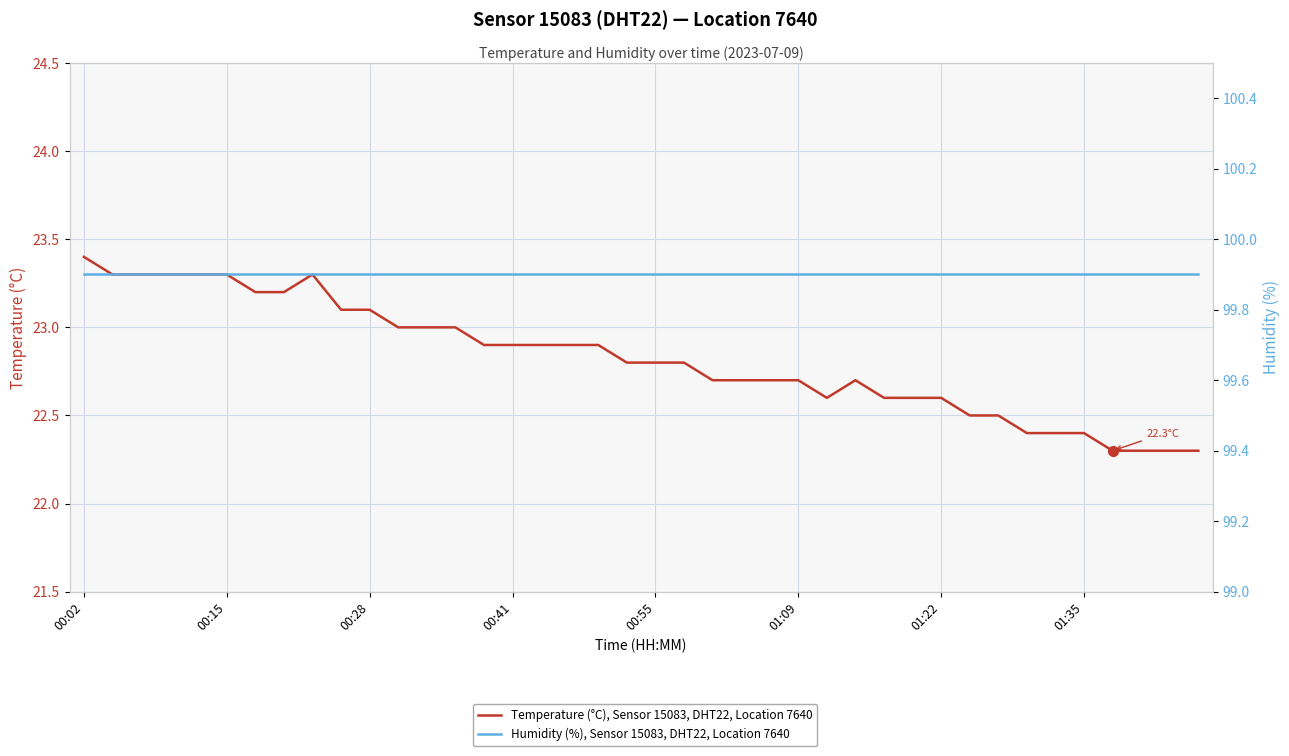

How many lines are shown in the chart?

2